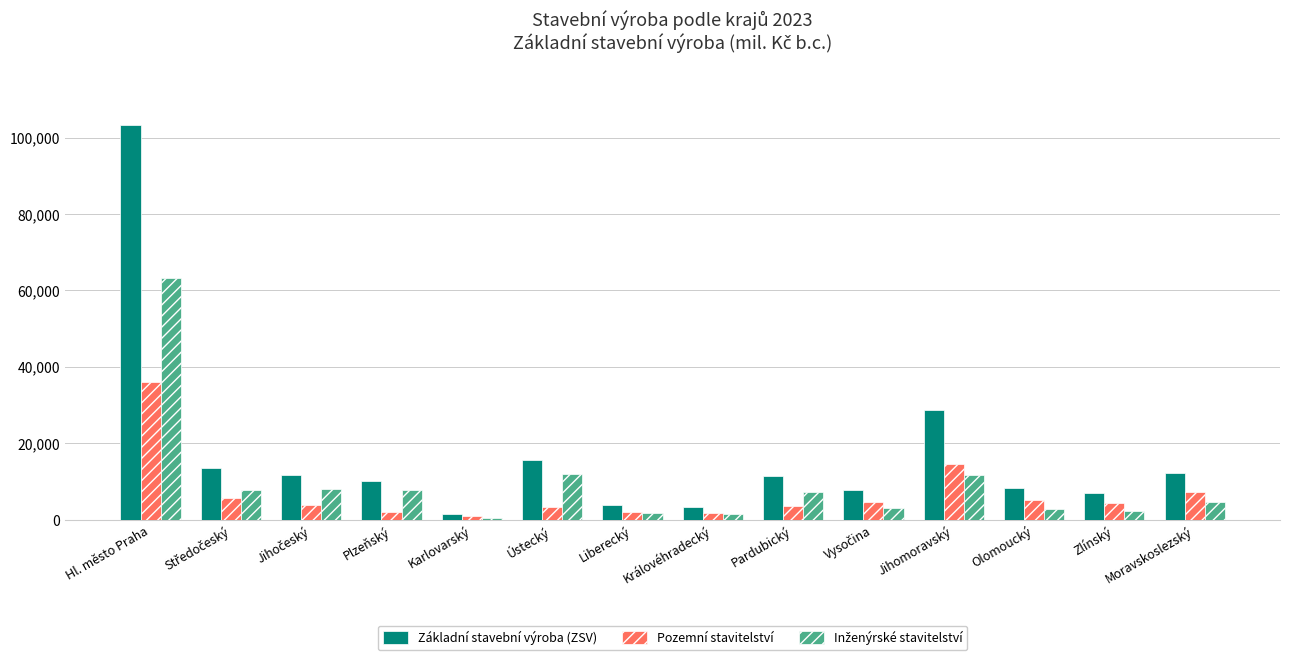

Which series has the largest total across all categories?

Základní stavební výroba (ZSV)